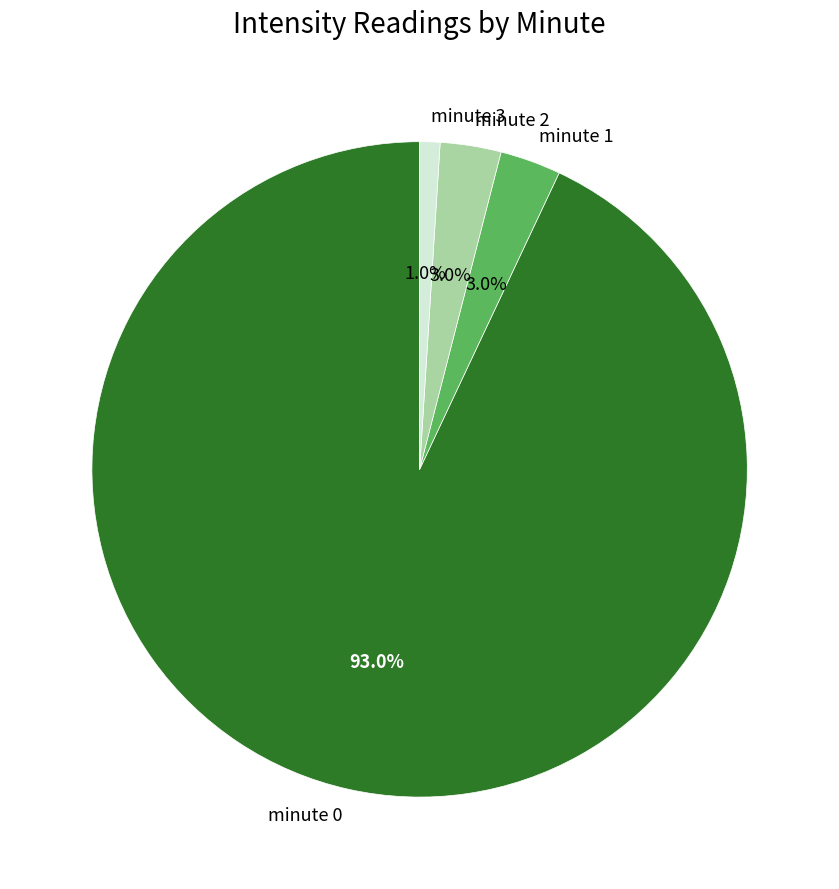

How many slices are in this pie chart?

4